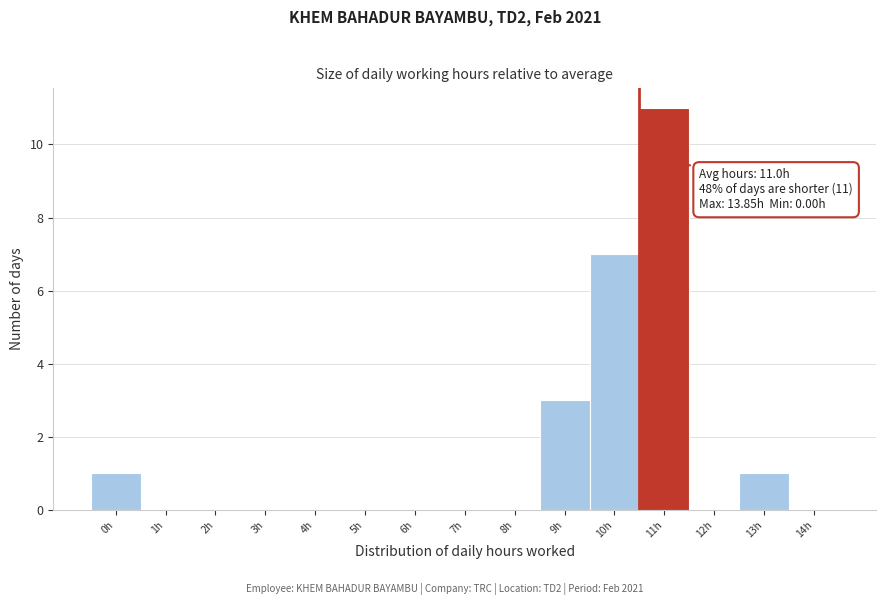

Reading left to right, list all the values displayed in this chart.

0h=1	1h=0	2h=0	3h=0	4h=0	5h=0	6h=0	7h=0	8h=0	9h=3	10h=7	11h=11	12h=0	13h=1	14h=0